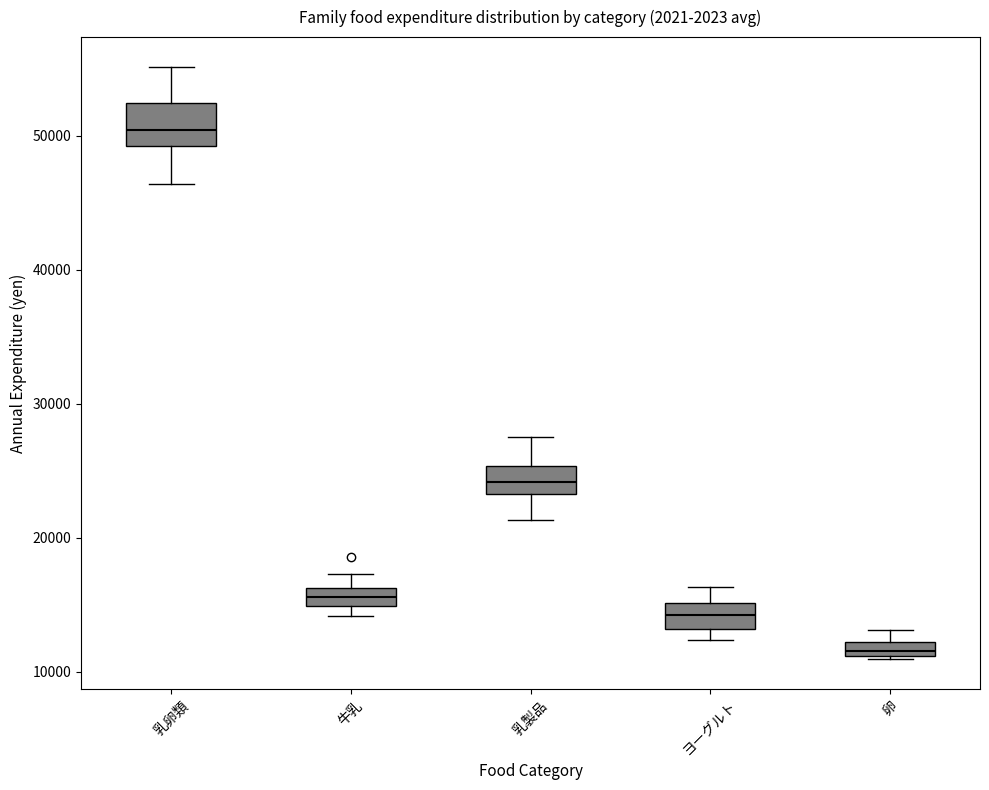

Which box is the tallest, from its lower edge to its upper edge?

乳卵類